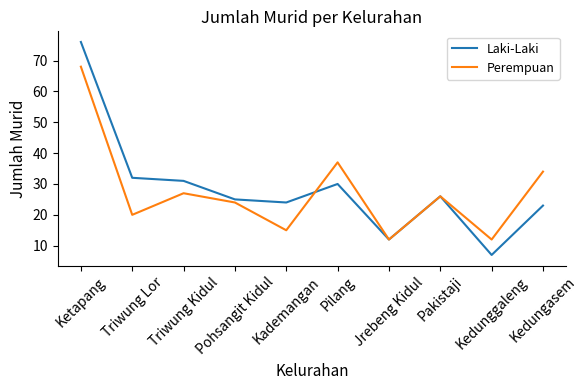

What is the maximum value shown in the chart?

76